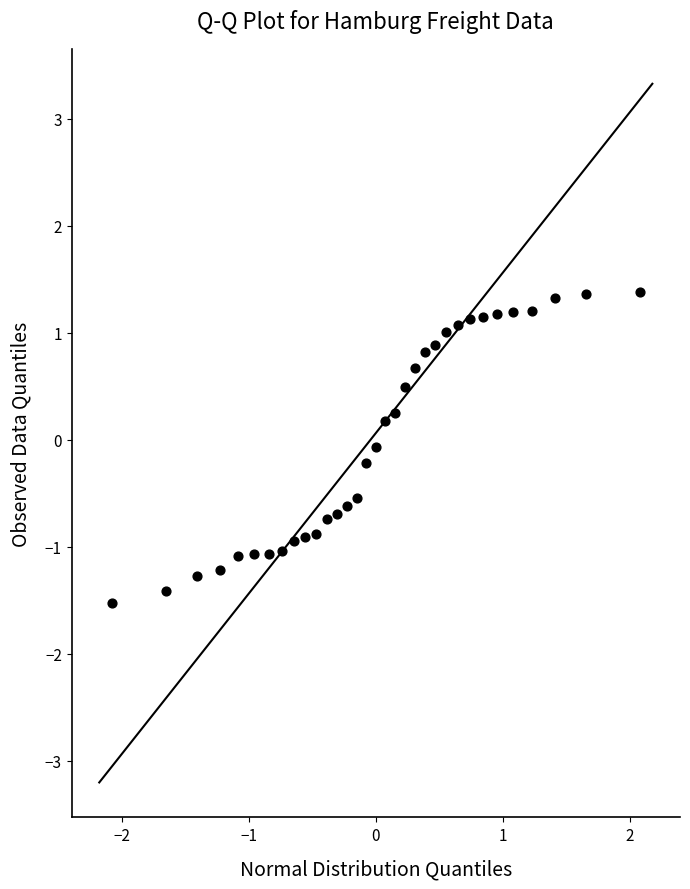

What is the range of Y values (max minus min)?

2.9